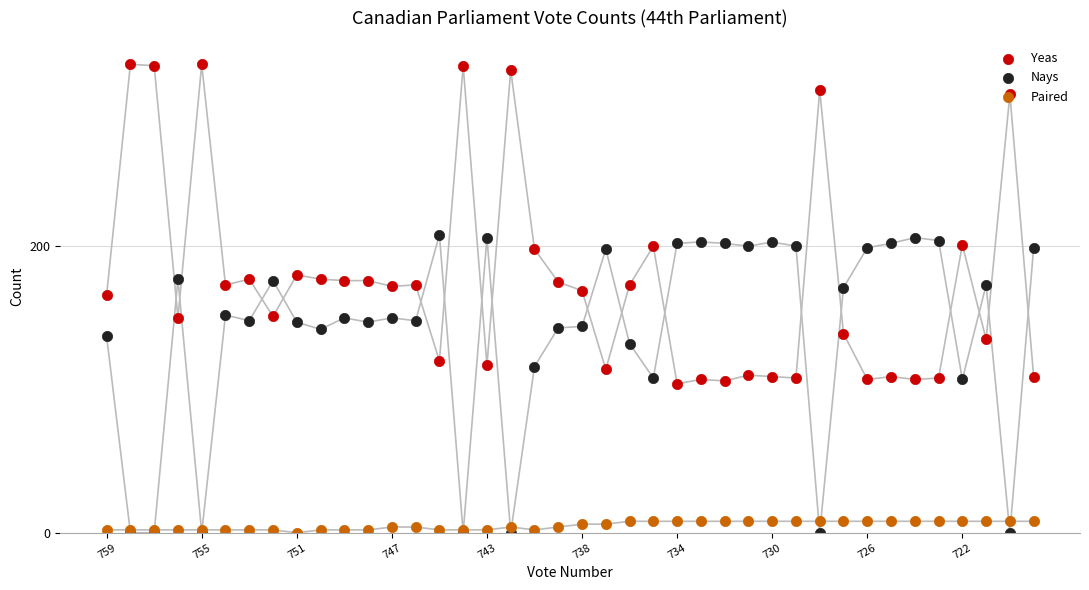

Which series reaches the minimum Y coordinate?

Nays